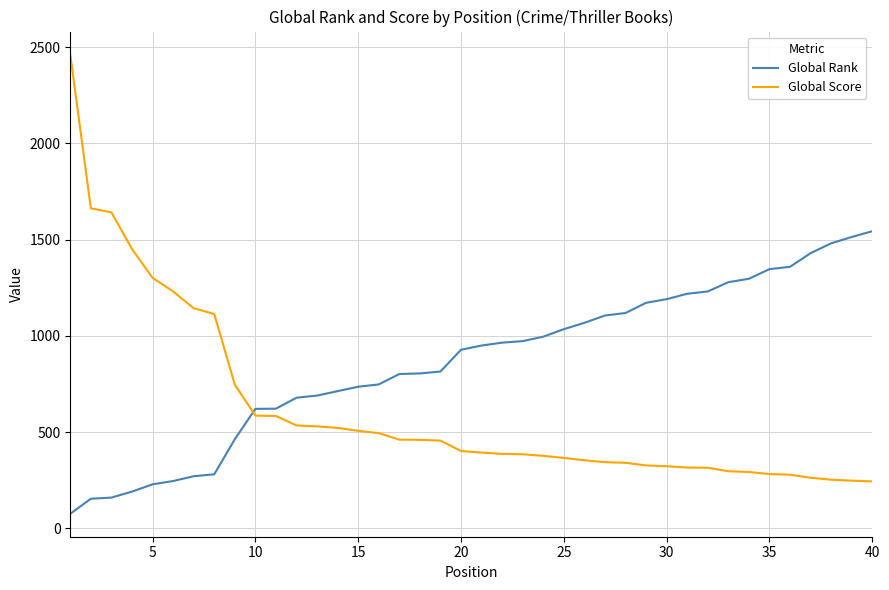

What is the lowest value of the Global Score series?

244